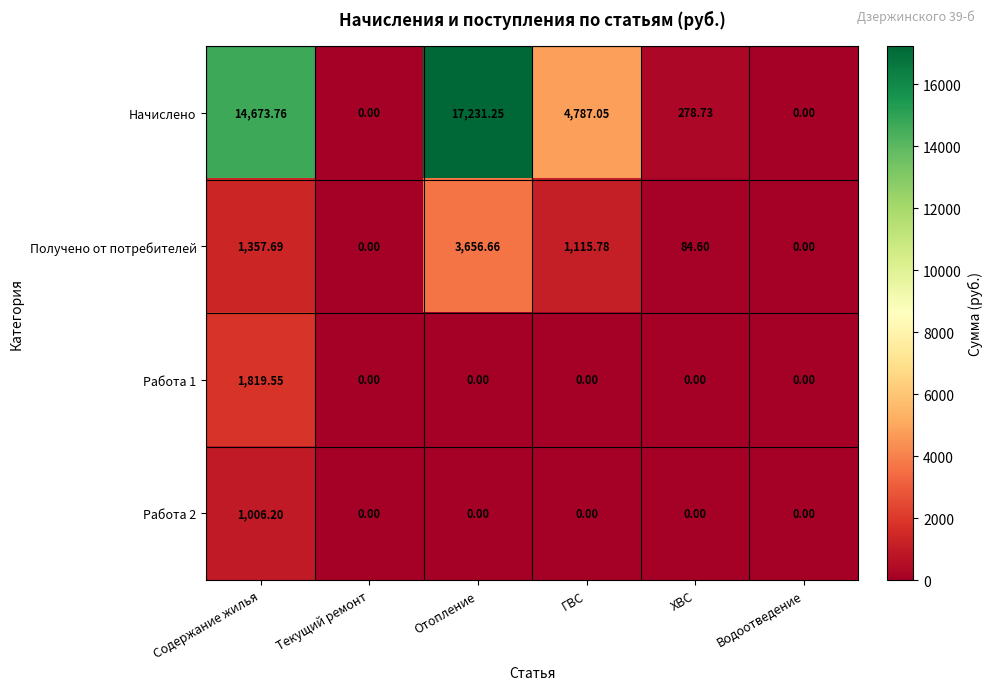

At which category does the chart reach its peak across all series?

Отопление